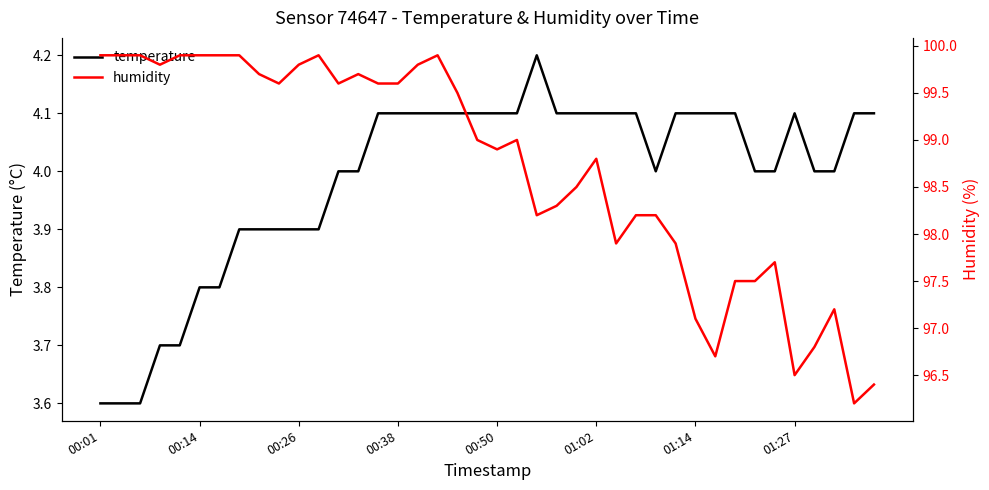

Rank the series at 00:38 from lowest to highest value.

temperature, humidity